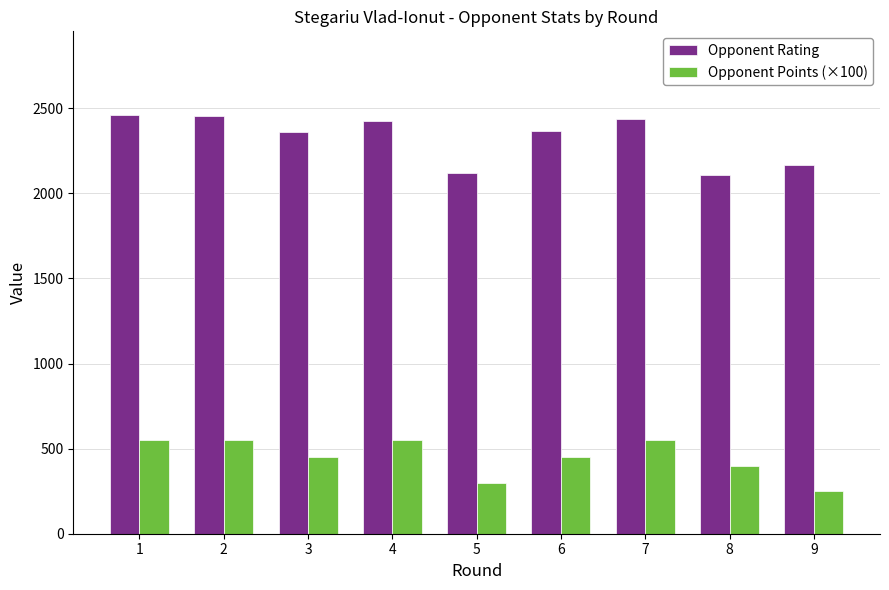

What is the total value across all series at 1?

3010